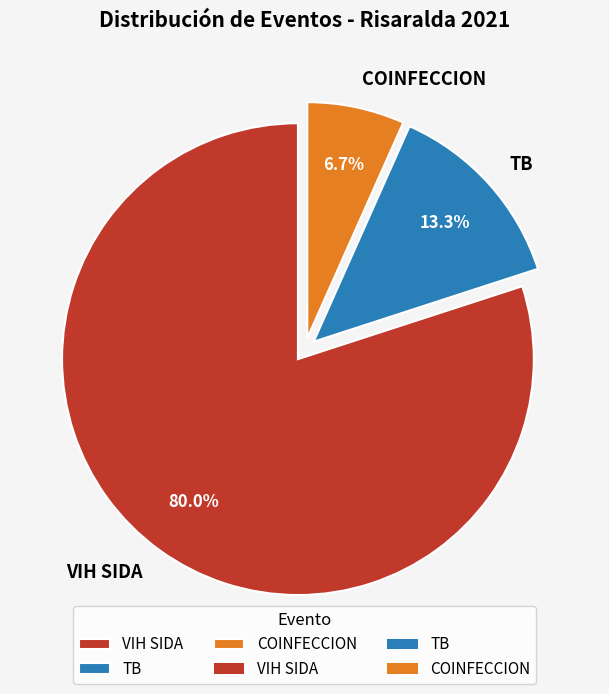

What is the ratio of the value at TB to the value at VIH SIDA?

0.2